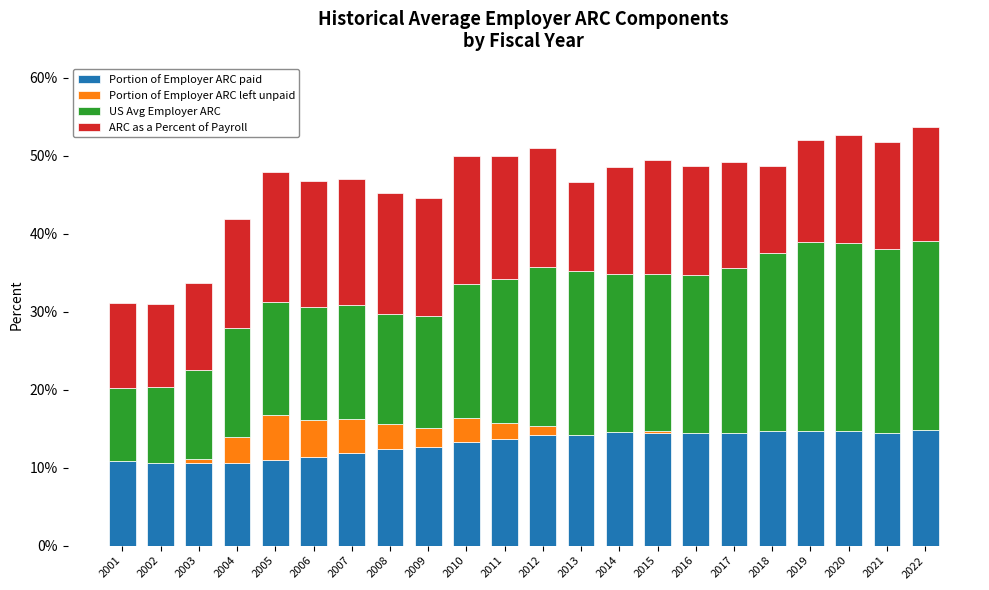

How many categories are shown in the chart?

22